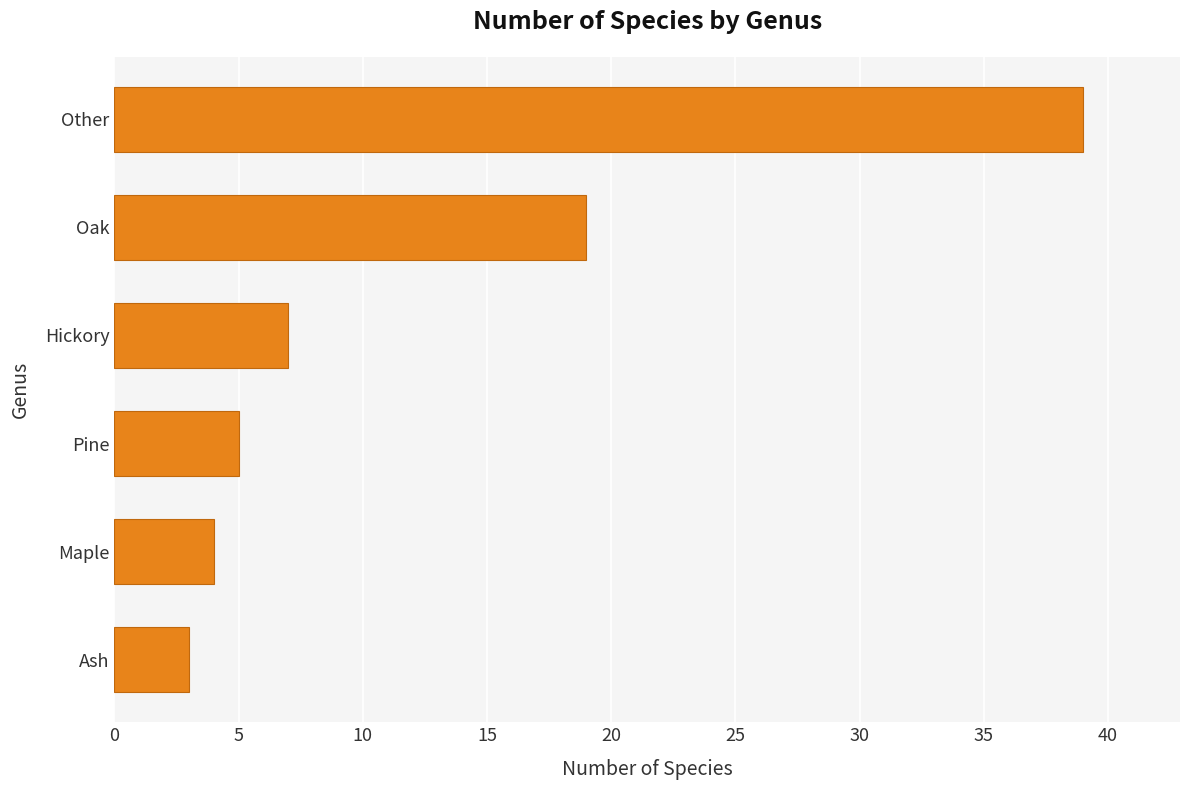

What is the ratio of the value at Other to the value at Ash?

13.0